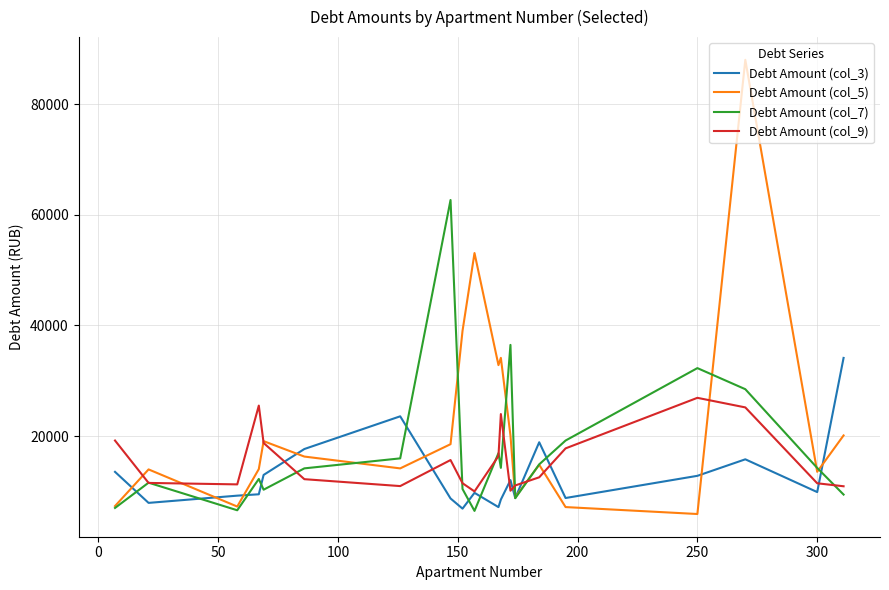

Which series has the largest range (max minus min)?

Debt Amount (col_5)